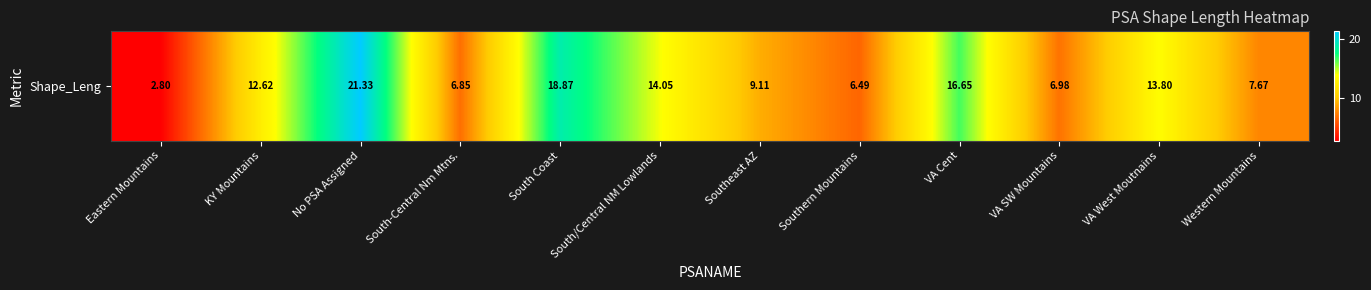

What is the difference between the second highest and second lowest values?

12.4